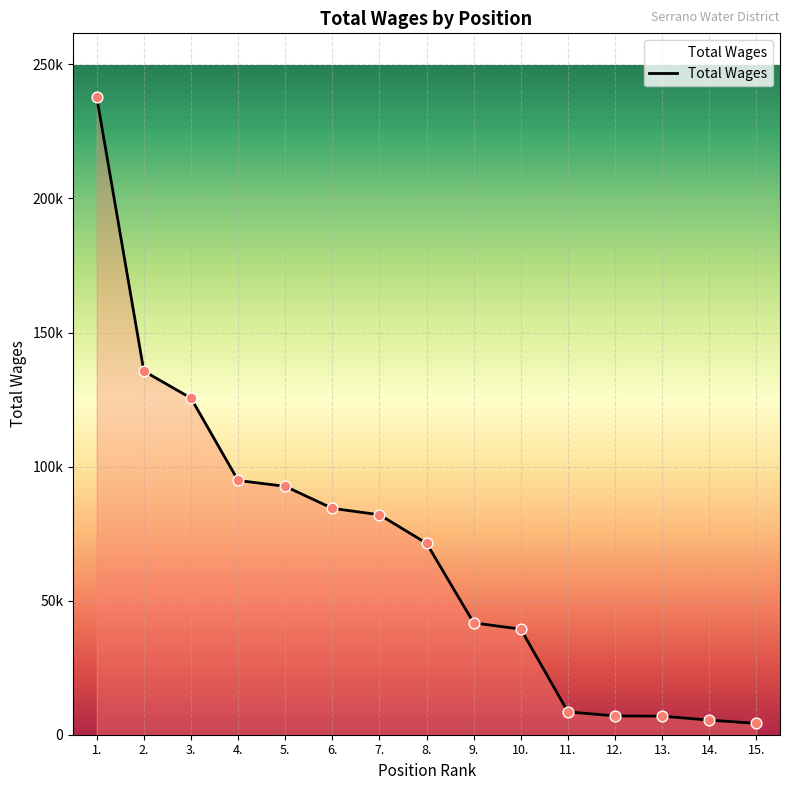

What is the change in value from 9. to 11.?

-33188